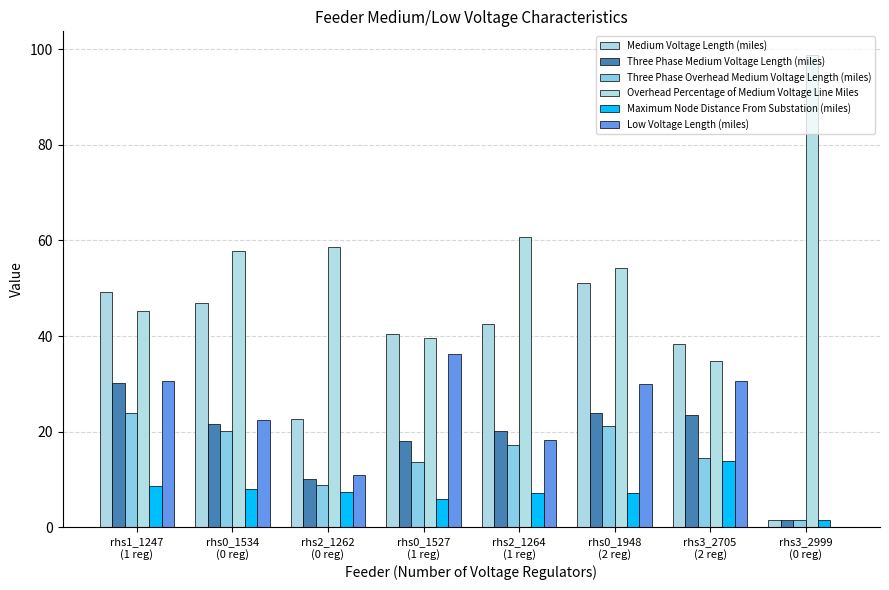

Reading left to right, list all the values displayed in this chart.

Medium Voltage Length (miles): 49.3	46.8	22.6	40.5	42.6	51.2	38.4	1.6
Three Phase Medium Voltage Length (miles): 30.3	21.5	10.1	18.0	20.2	23.9	23.4	1.6
Three Phase Overhead Medium Voltage Length (miles): 24.0	20.1	8.8	13.7	17.2	21.1	14.5	1.6
Overhead Percentage of Medium Voltage Line Miles: 45.3	57.8	58.7	39.7	60.7	54.2	34.8	98.8
Maximum Node Distance From Substation (miles): 8.6	8.0	7.3	6.0	7.2	7.2	13.9	1.6
Low Voltage Length (miles): 30.5	22.5	10.9	36.2	18.3	30.0	30.7	0.0